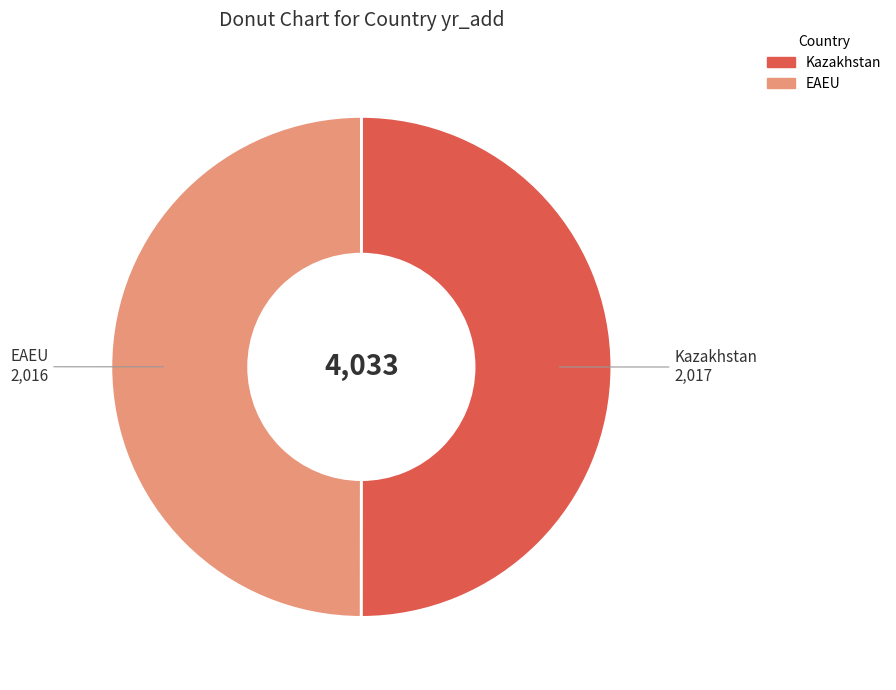

Is it true that EAEU is 50% of the pie?

True